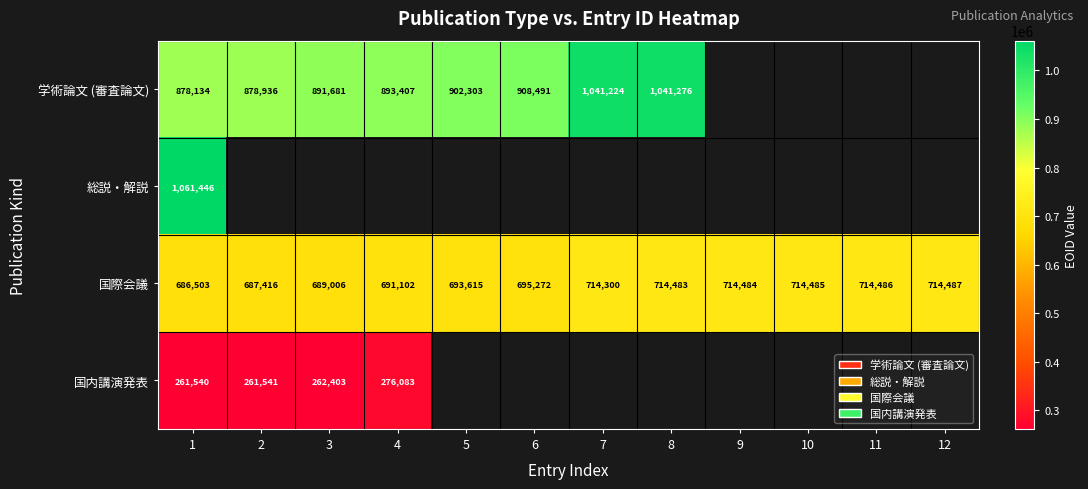

What is the difference between the 国際会議 values at 10 and 3?

25479